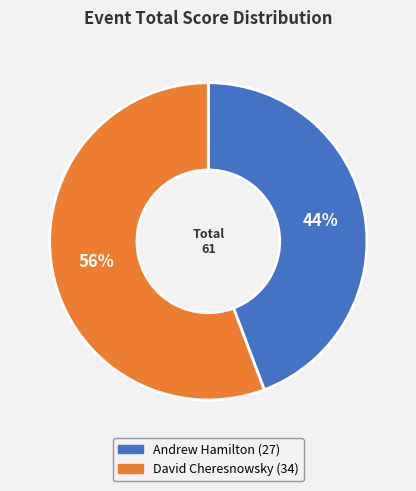

Which slice is the largest?

David Cheresnowsky